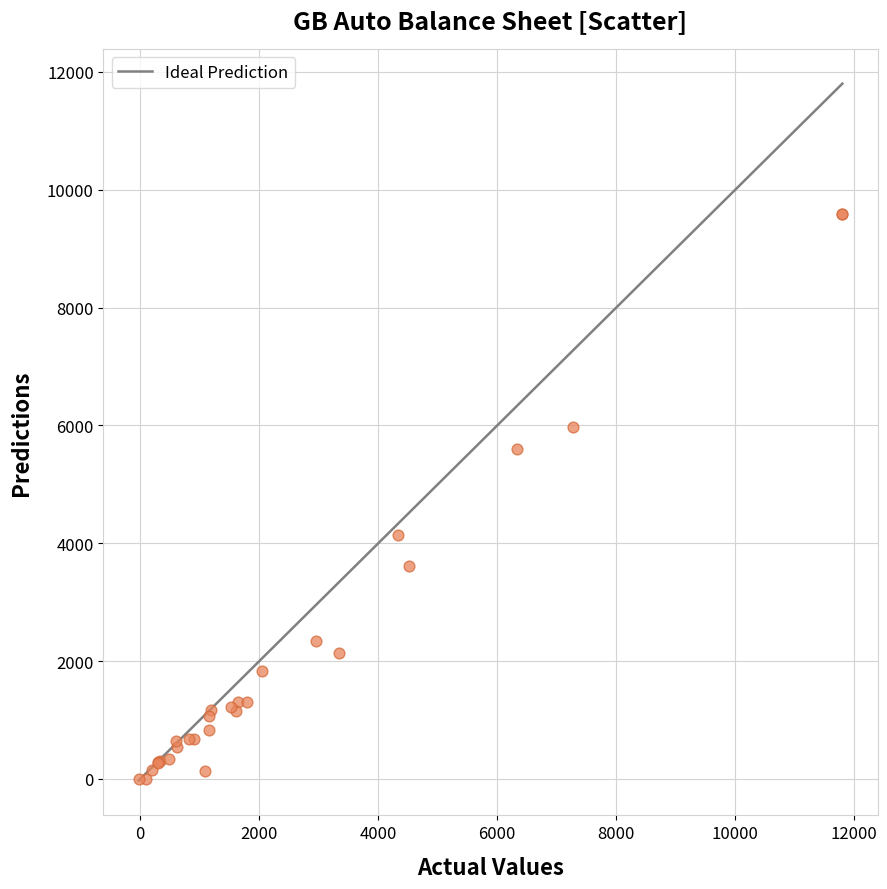

What Y value in the scatter plot is closest to 4790?

4144.8